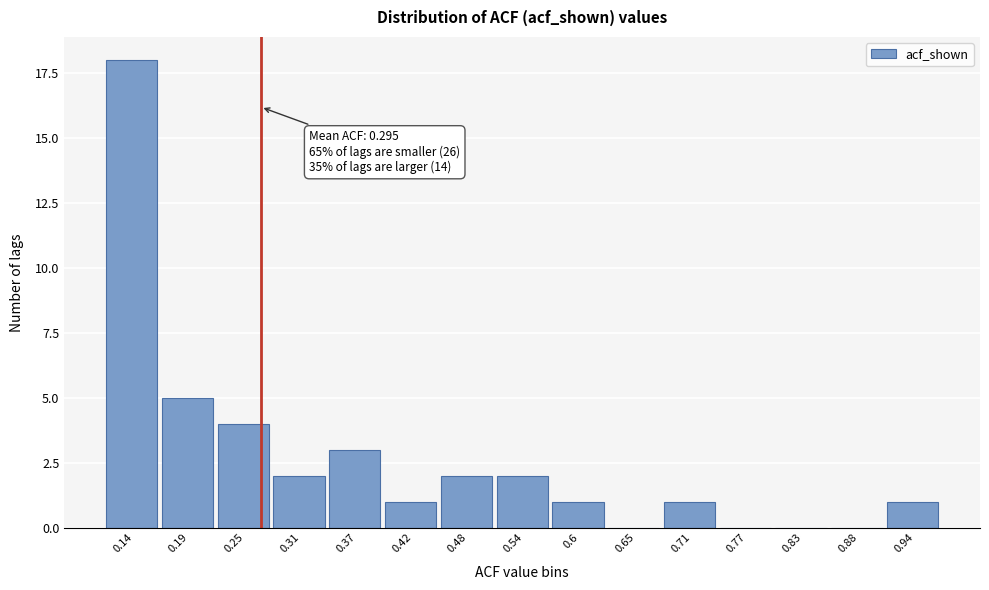

Reading left to right, what are all the values shown in this chart?

0.14=18	0.19=5	0.25=4	0.31=2	0.37=3	0.42=1	0.48=2	0.54=2	0.6=1	0.65=0	0.71=1	0.77=0	0.83=0	0.88=0	0.94=1